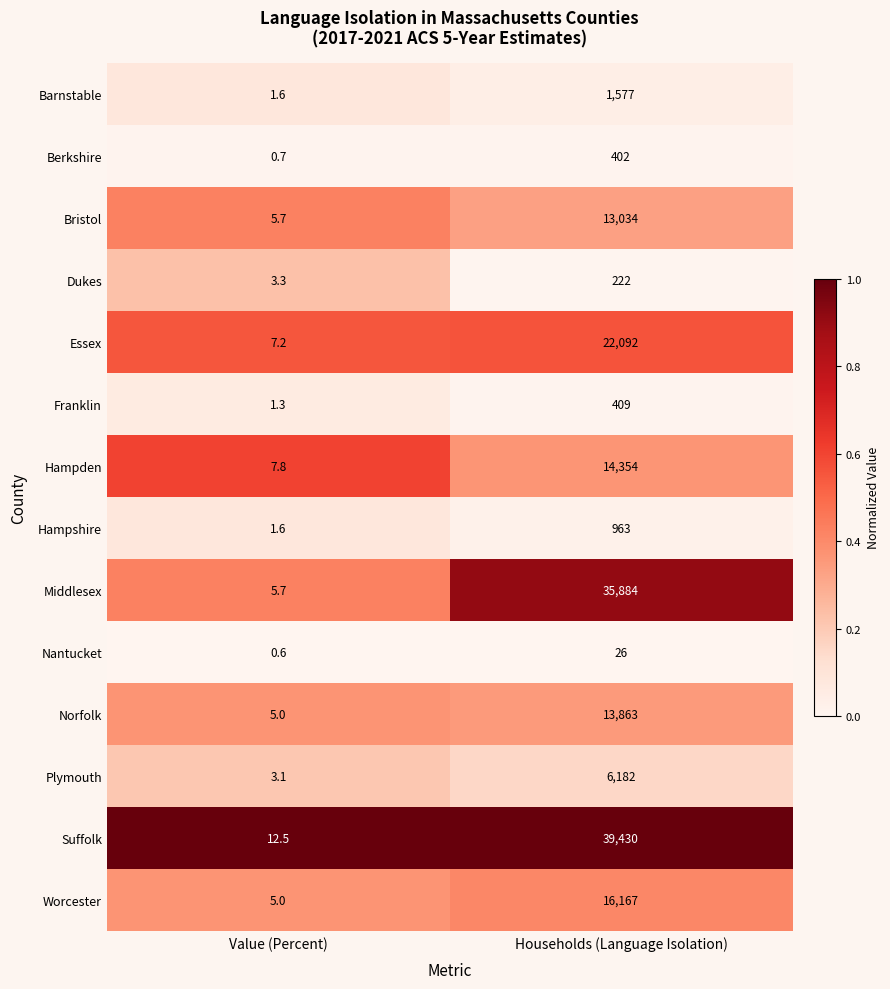

True or false: Berkshire has a value of 1.2 at Value (Percent).

False